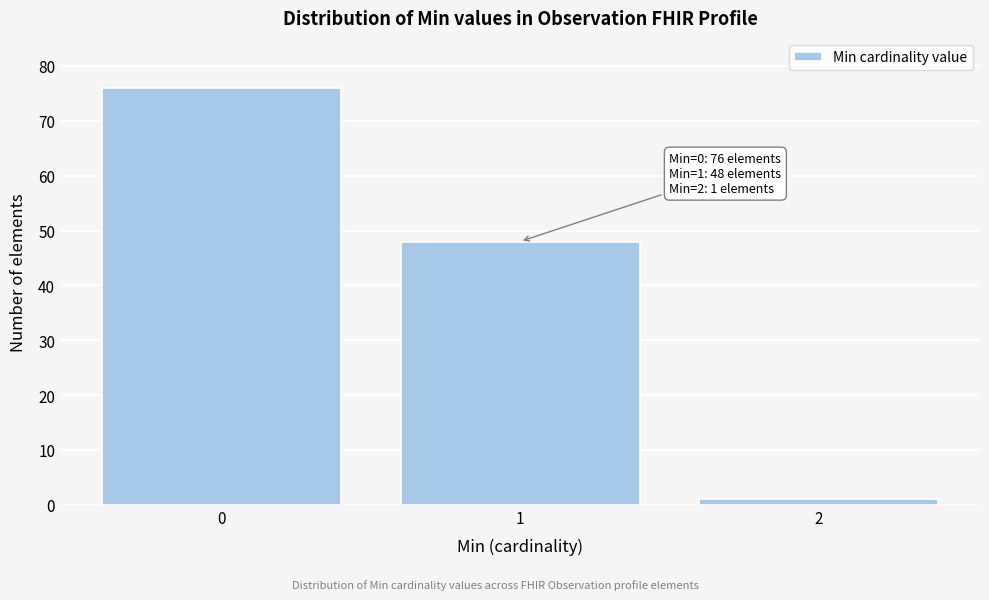

Over which range of the x-axis is the bar tallest?

-0.5 to 0.5